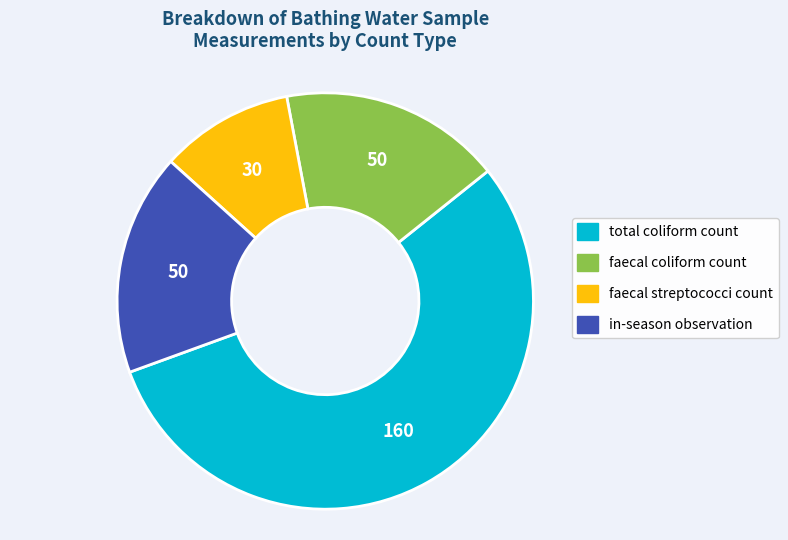

Is it true that faecal streptococci count is 15% of the pie?

False